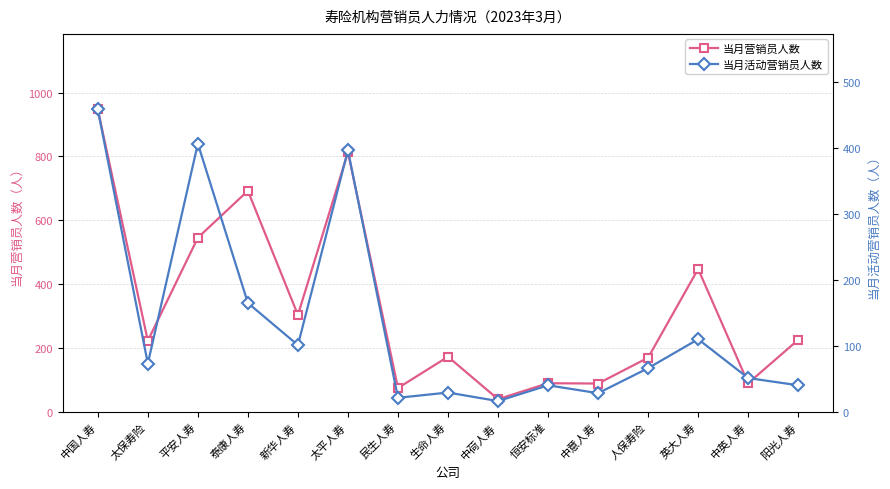

What is the total value across all series at 阳光人寿?

265